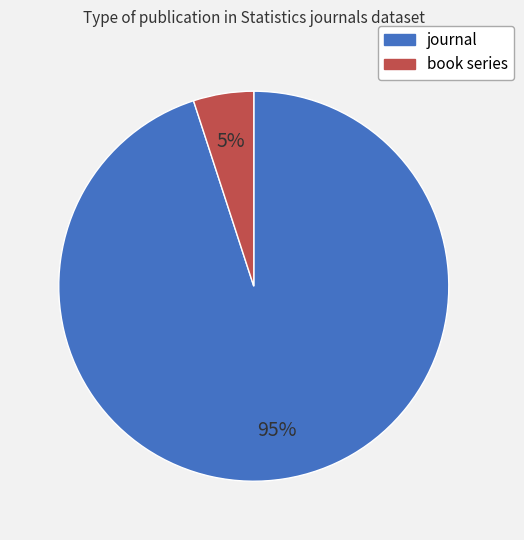

Which has a higher value, book series or journal?

journal